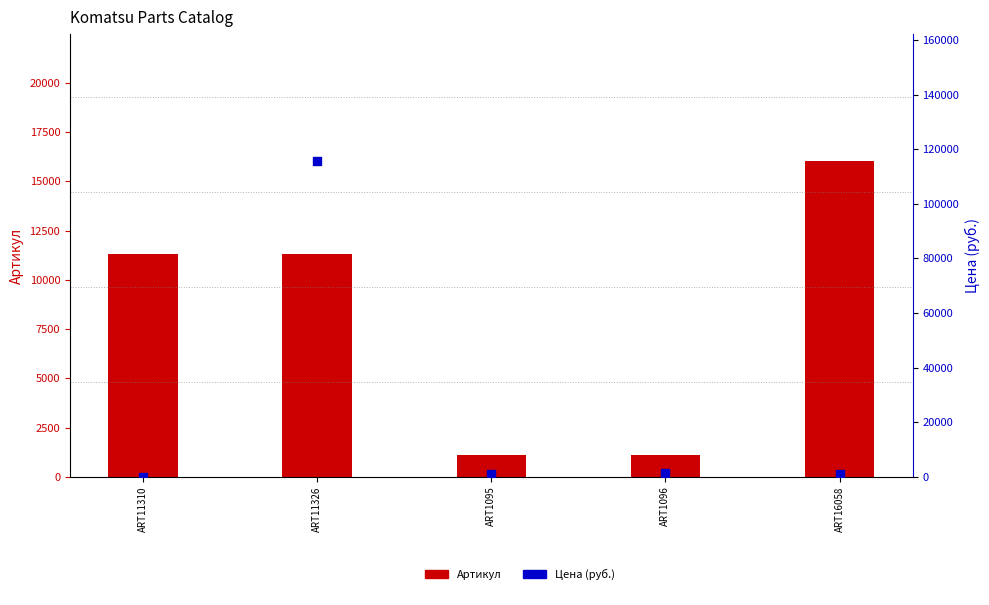

Which series reaches the maximum Y coordinate?

Цена (руб.)